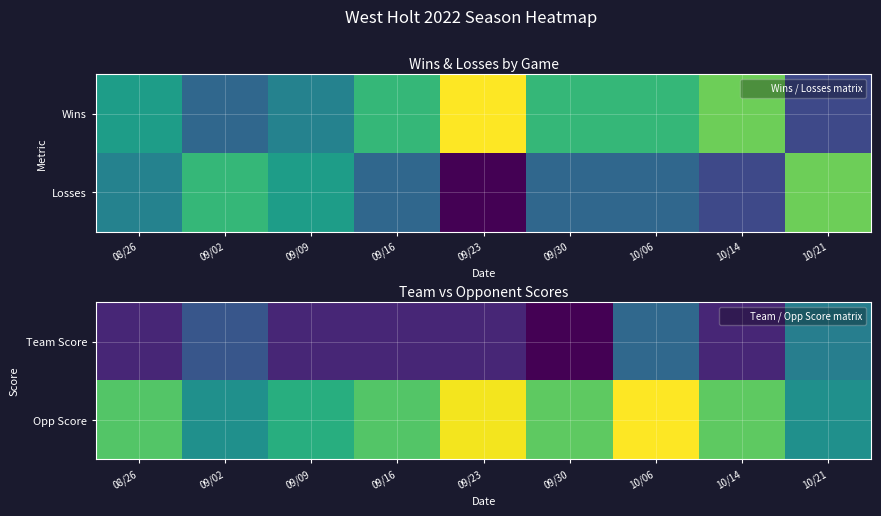

How many categories are shown in the chart?

9